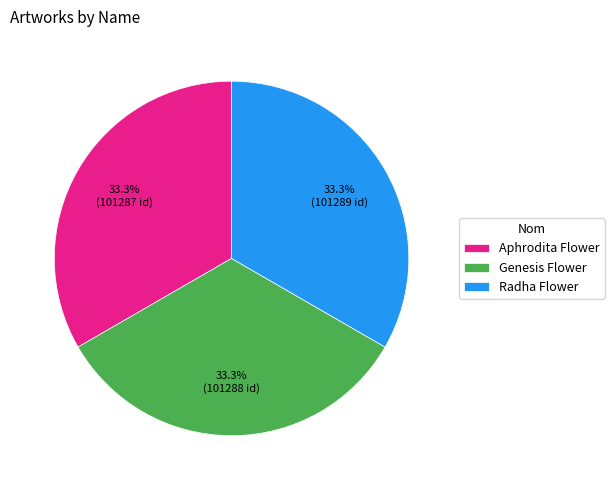

Is there any slice that represents more than half of the pie?

No